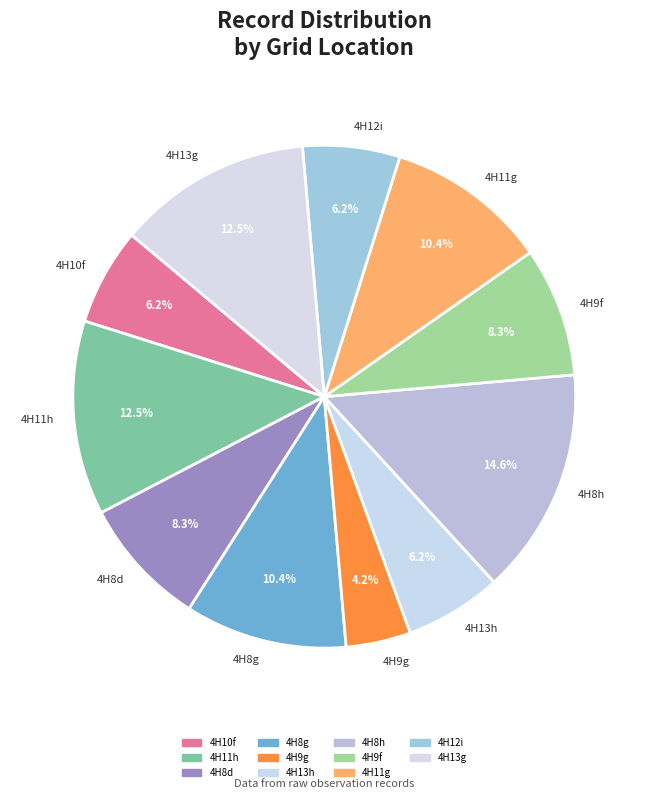

How many segments does this pie chart have?

11